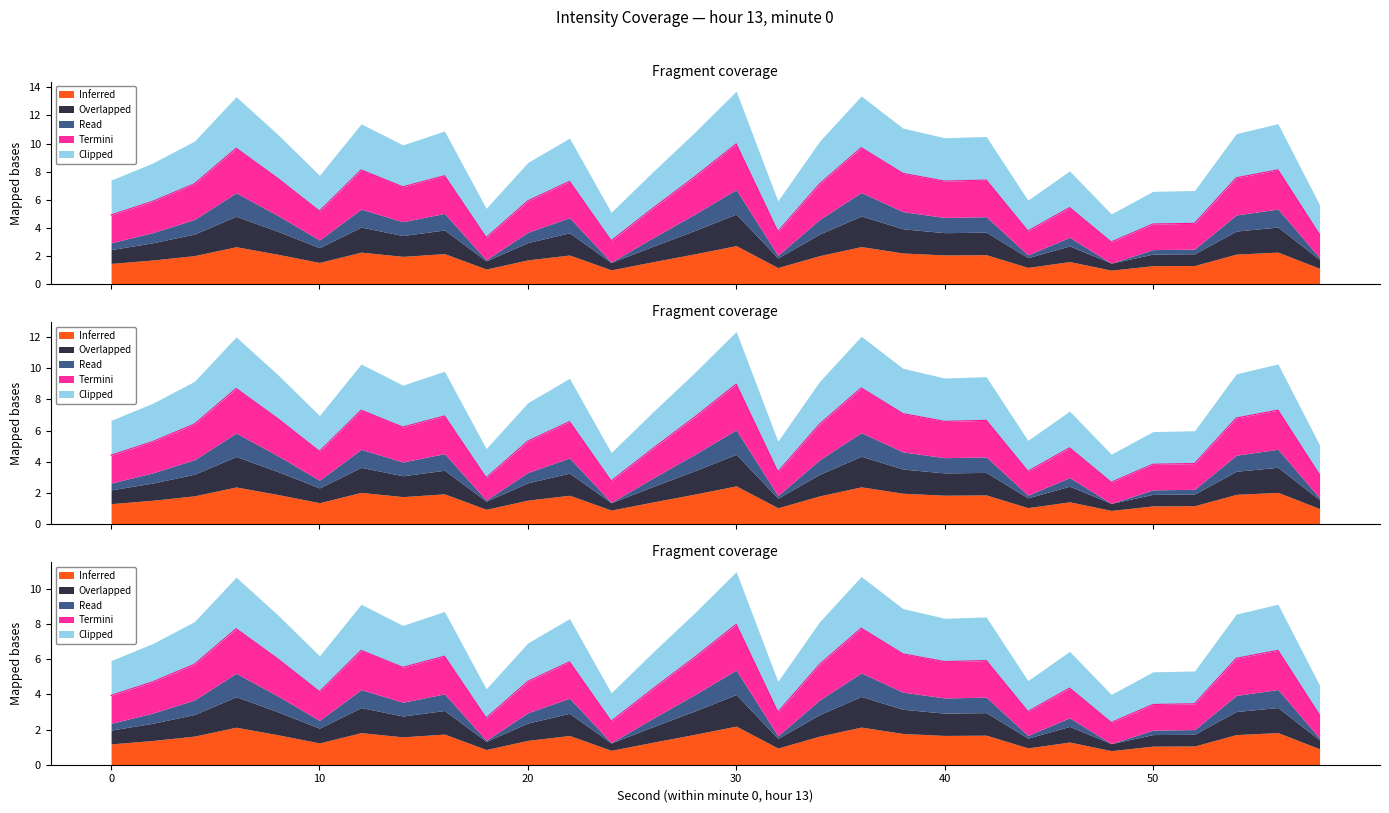

What is the total value across all series at 20?

16.0